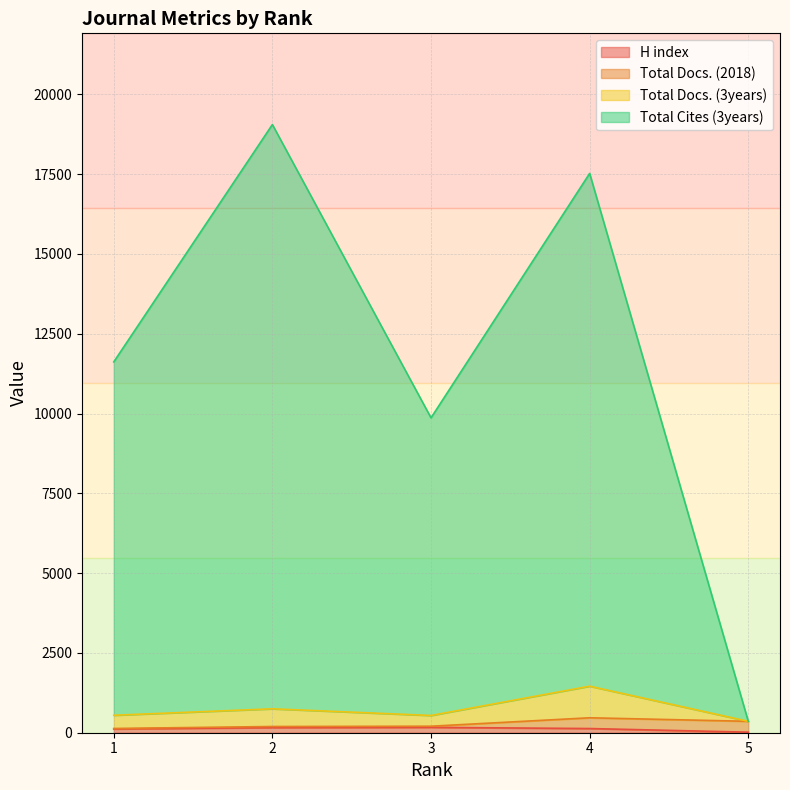

Between 4 and 5, which is larger?

4